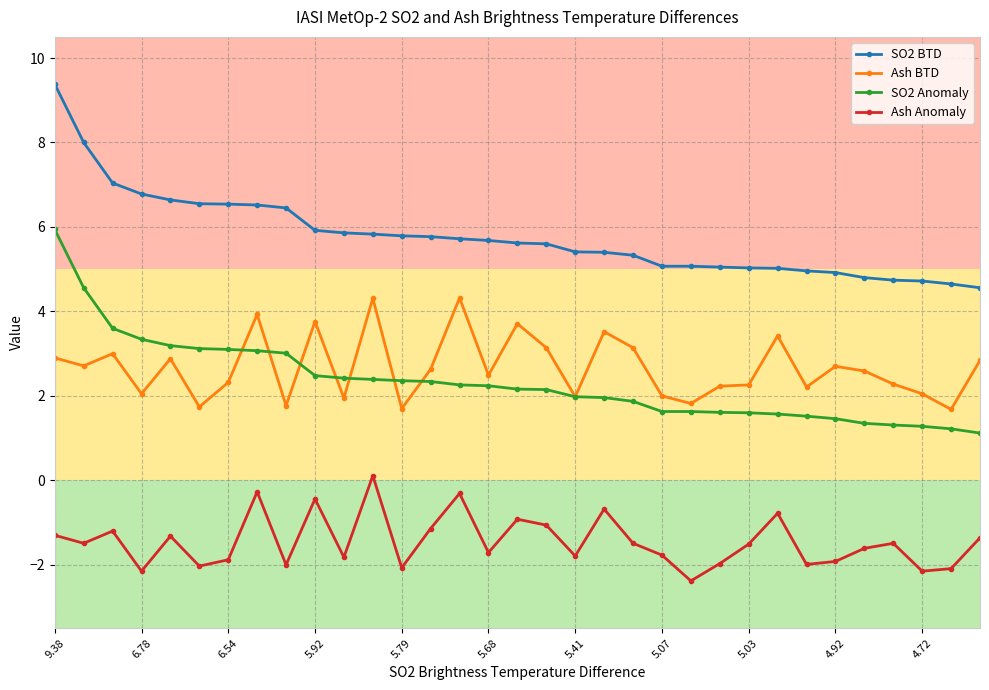

In Ash Anomaly, how many points are higher than both neighbors (excluding endpoints)?

10